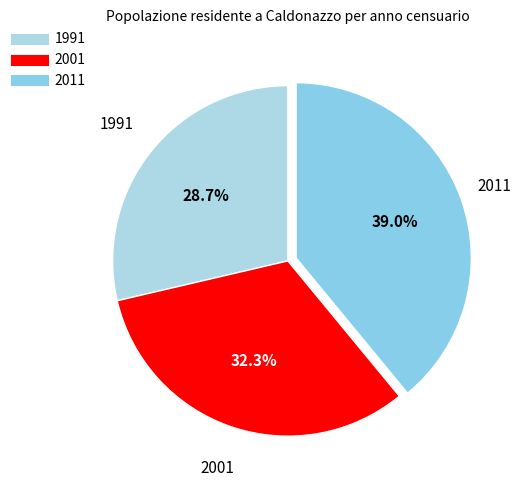

Does 1991 account for over 50% of the chart?

No